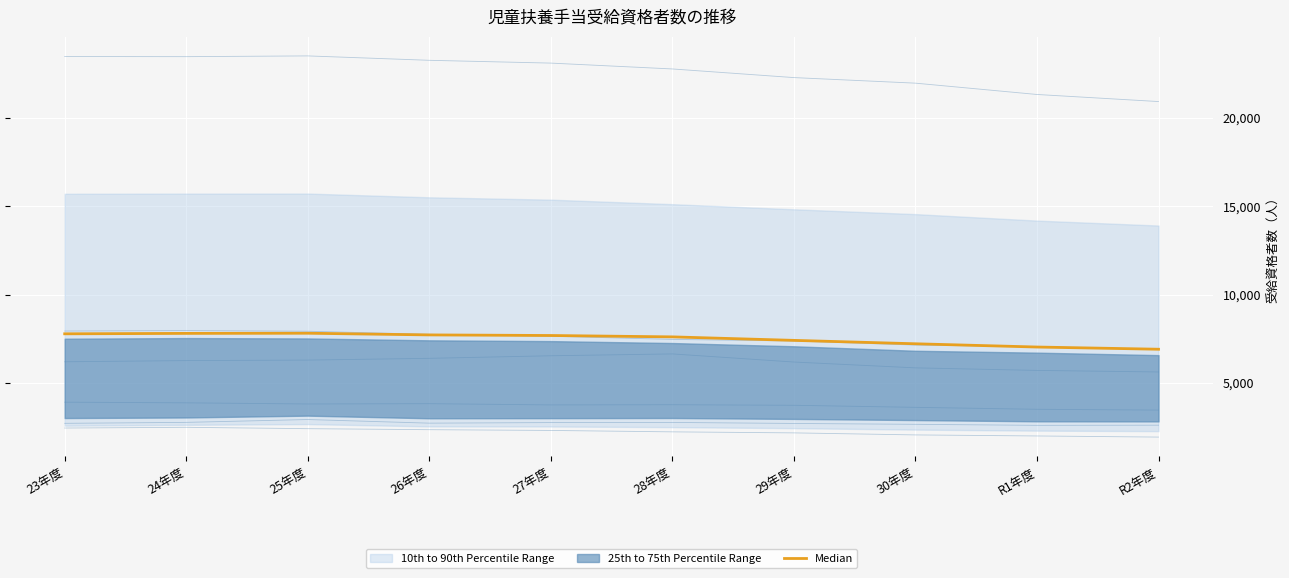

What is the minimum value shown in the chart?

6914.0